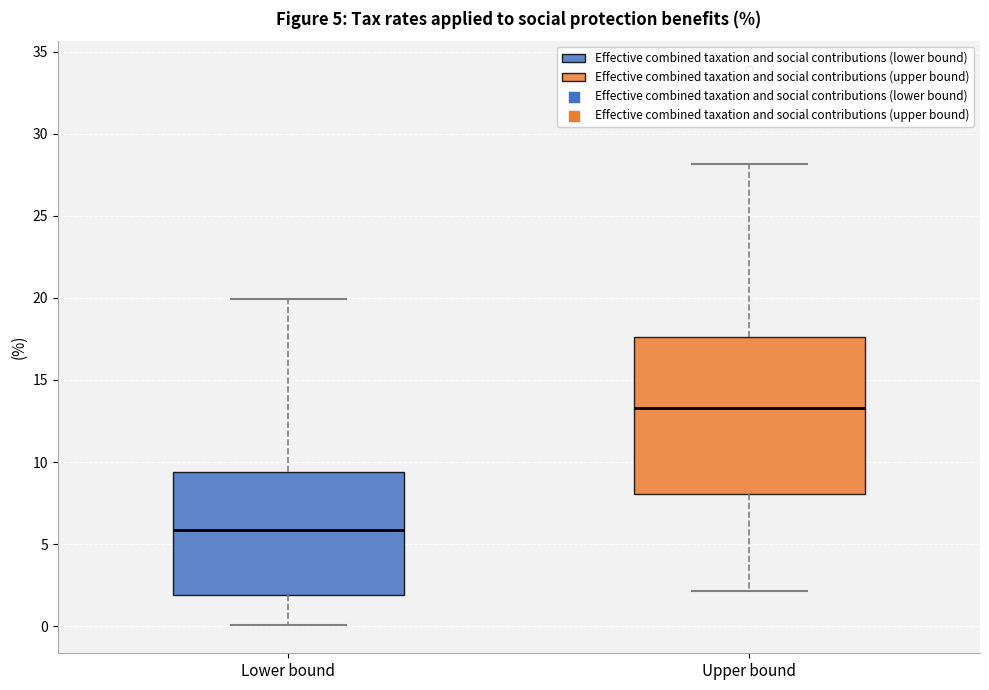

Which box's median line is the highest?

Upper bound